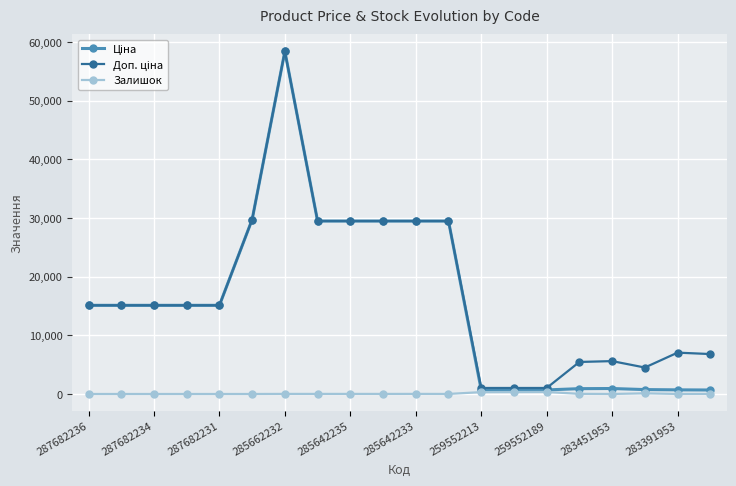

True or false: Залишок has more than 0 points higher than both neighbors.

True